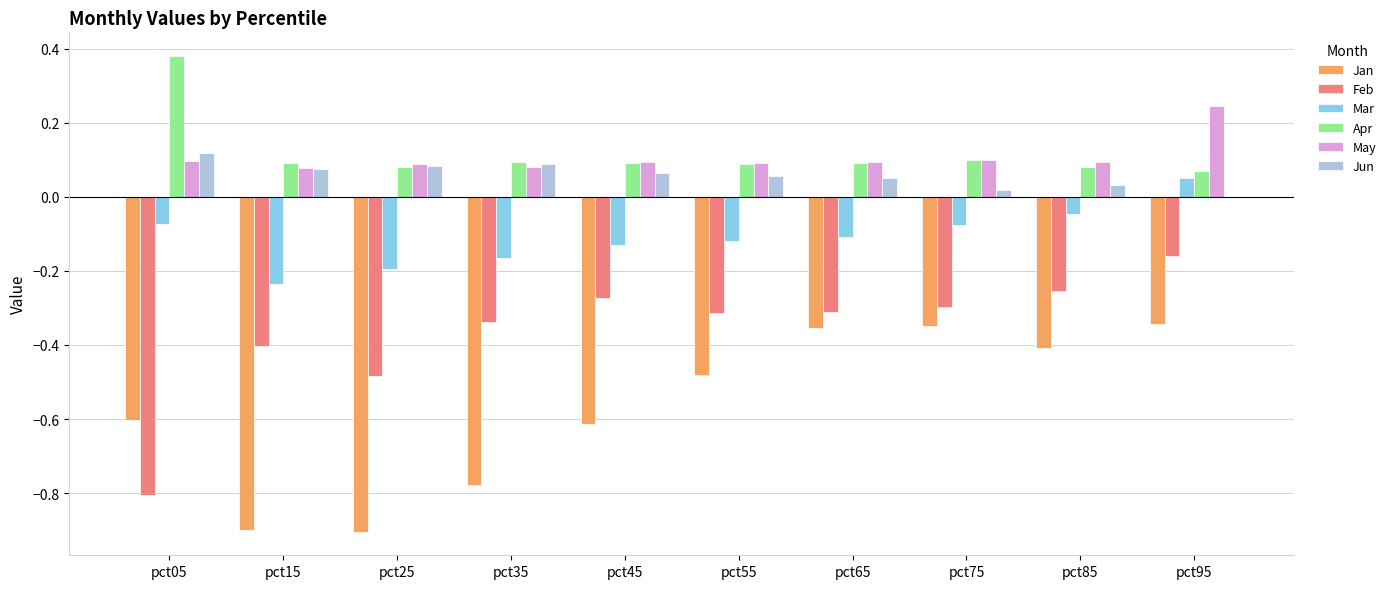

The Jun series shows 0.1 at pct35. True or false?

True